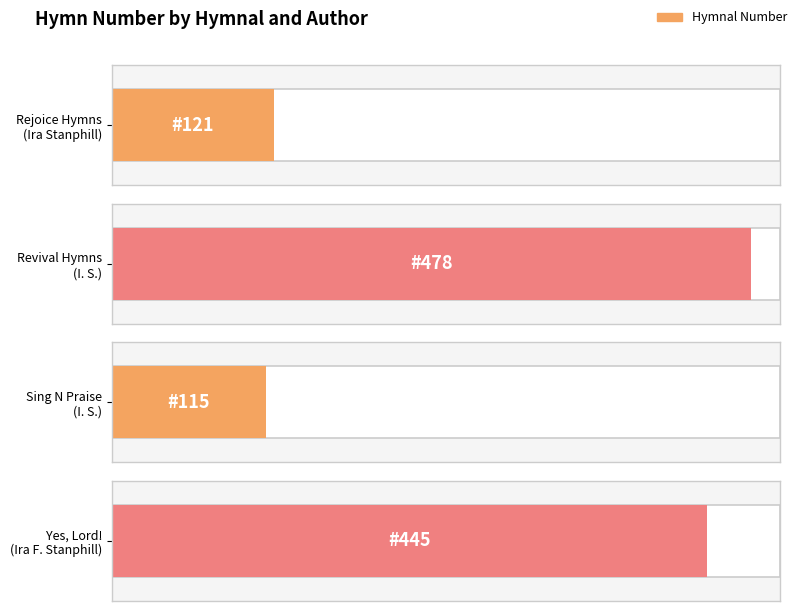

What is the maximum value shown in the chart?

478